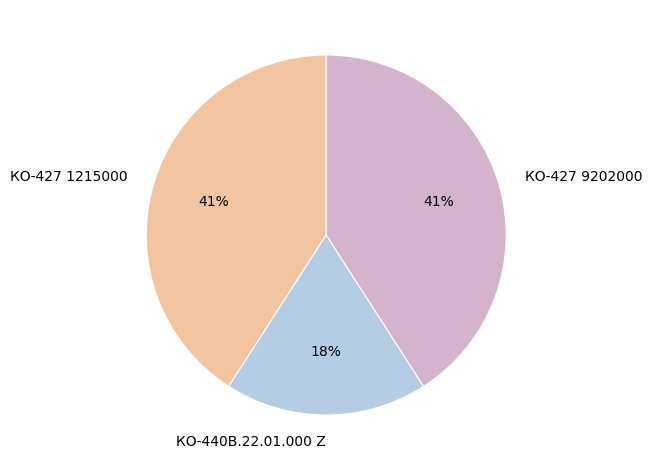

Approximately how many times larger is the value at КО-440В.22.01.000 Z compared to КО-427 9202000?

0.4